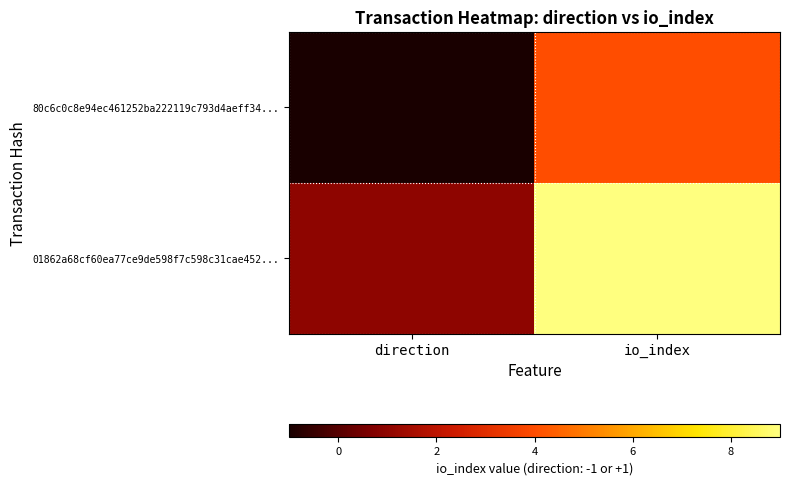

Which label corresponds to the smallest value in the chart?

direction